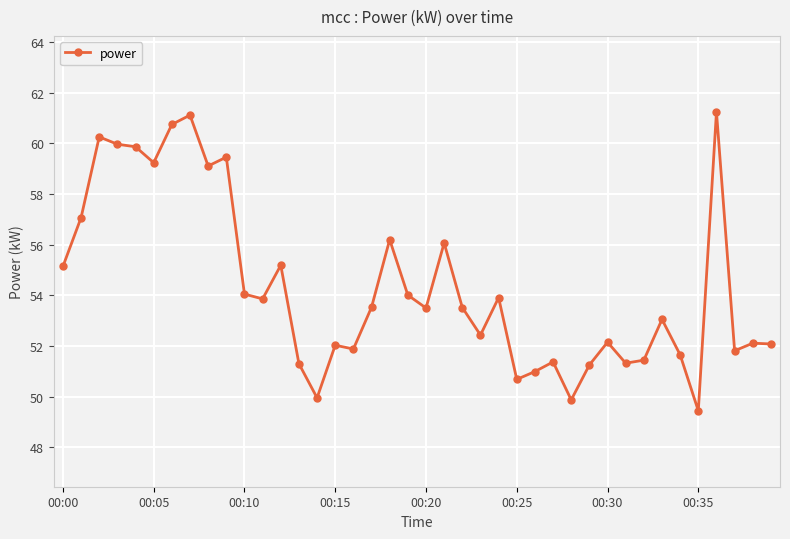

What is the average value?

54.3